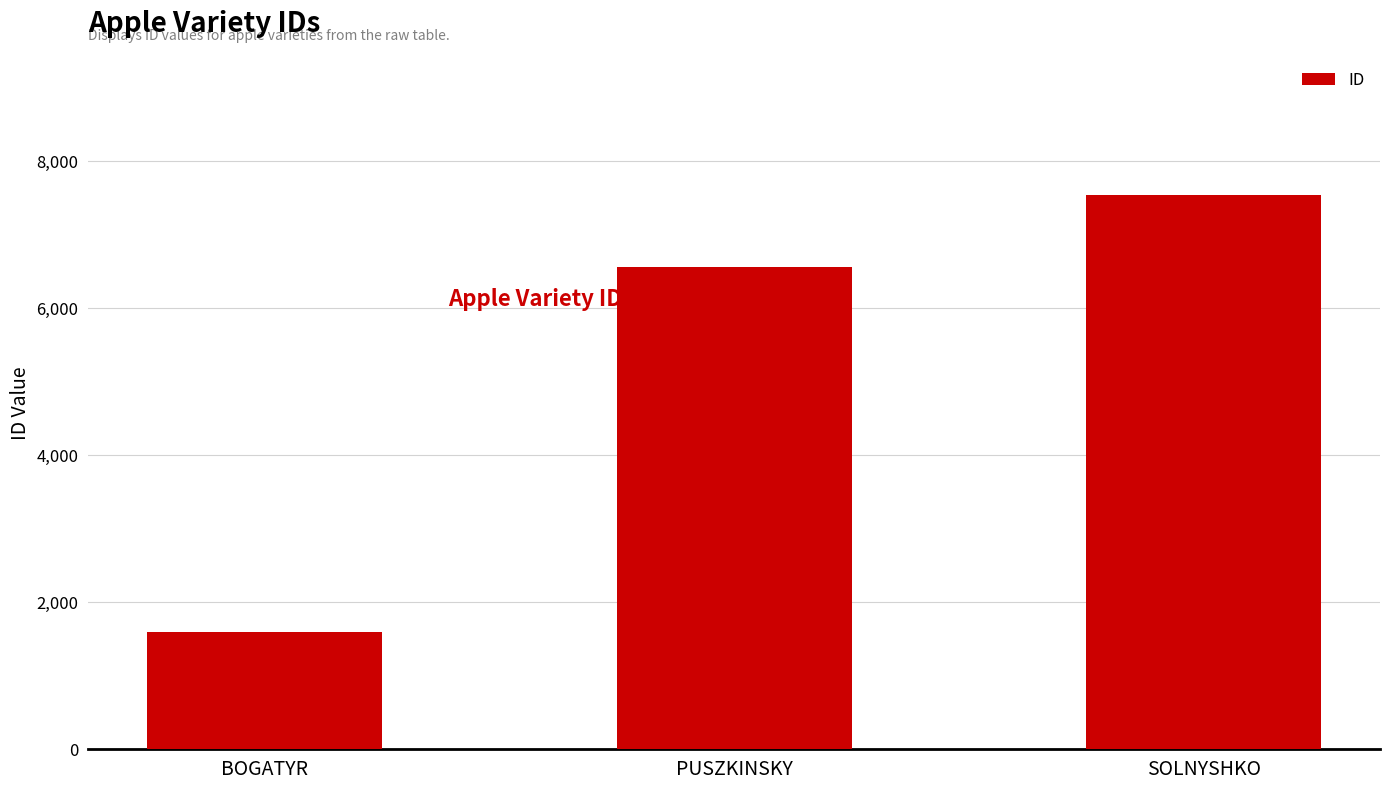

Between SOLNYSHKO and BOGATYR, which is larger?

SOLNYSHKO